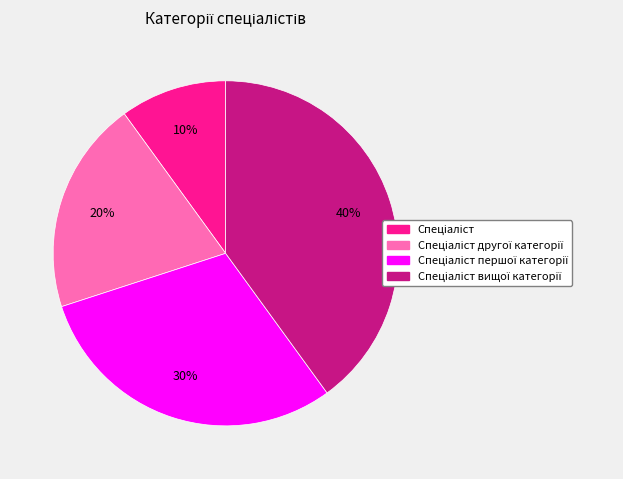

Is there a majority slice in this chart?

No